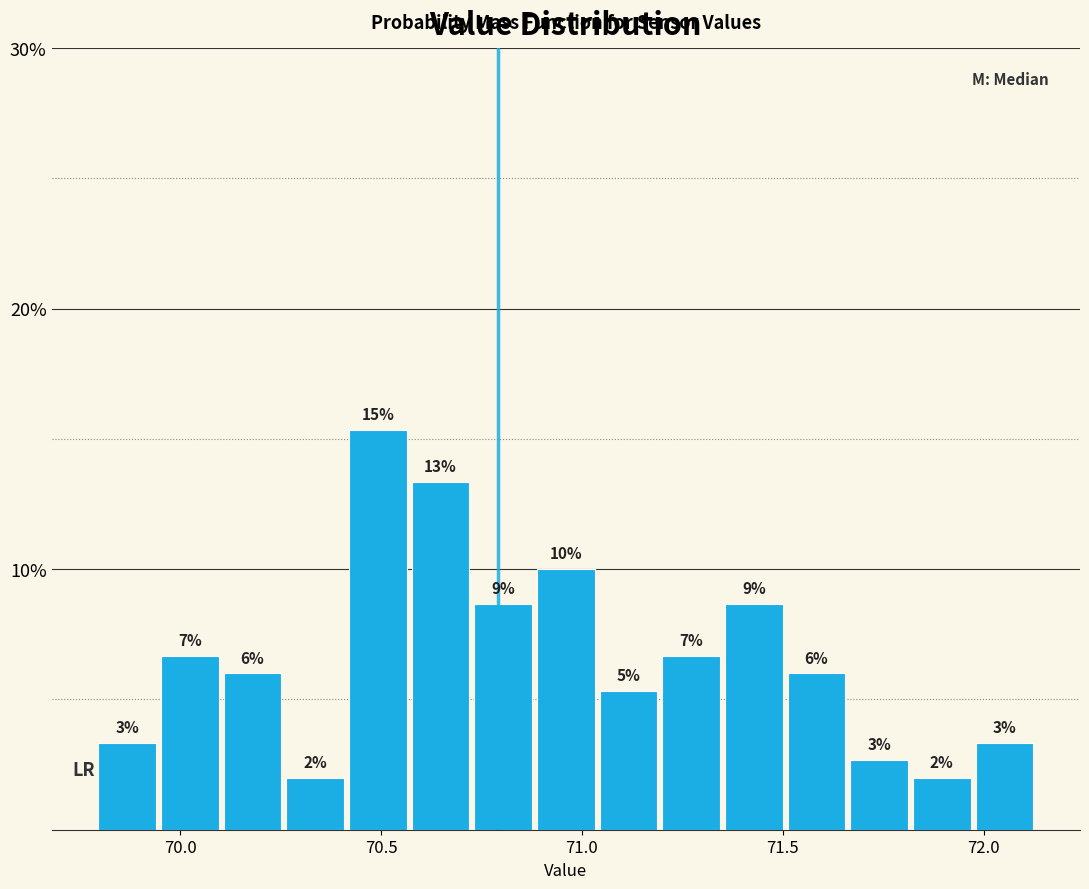

Read against the x-axis, roughly where is the centre of the tallest bar?

70.50